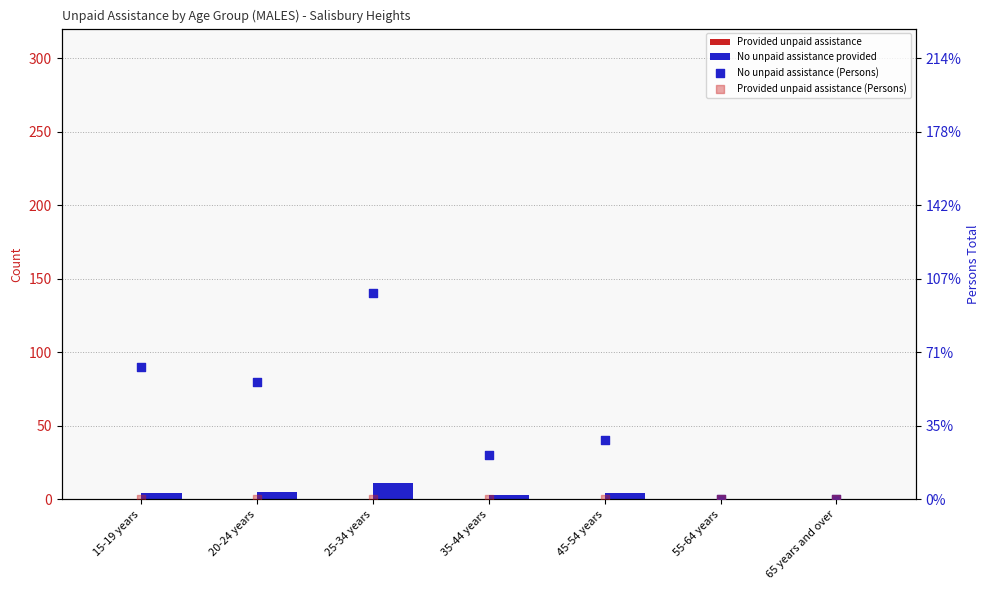

What are all the series names shown in the legend?

Provided unpaid assistance, No unpaid assistance provided, No unpaid assistance (Persons), Provided unpaid assistance (Persons)